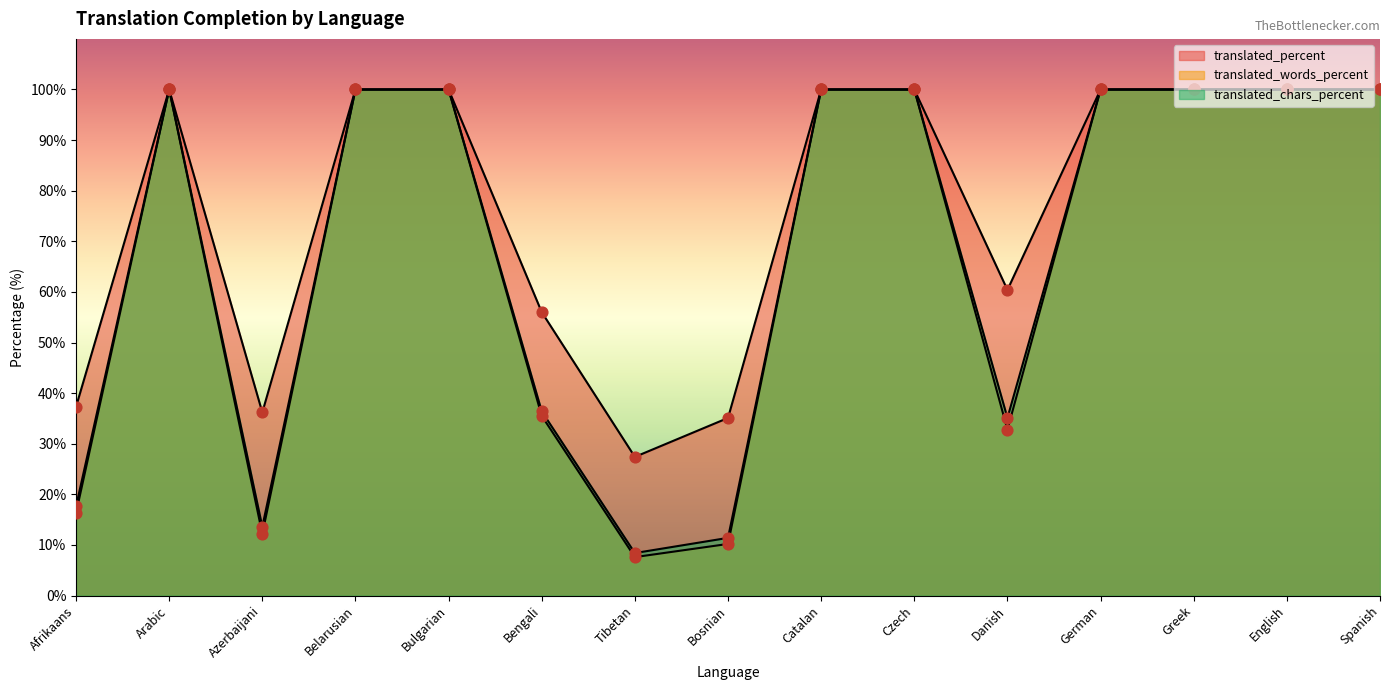

At which category is the sum across all series the highest?

Arabic